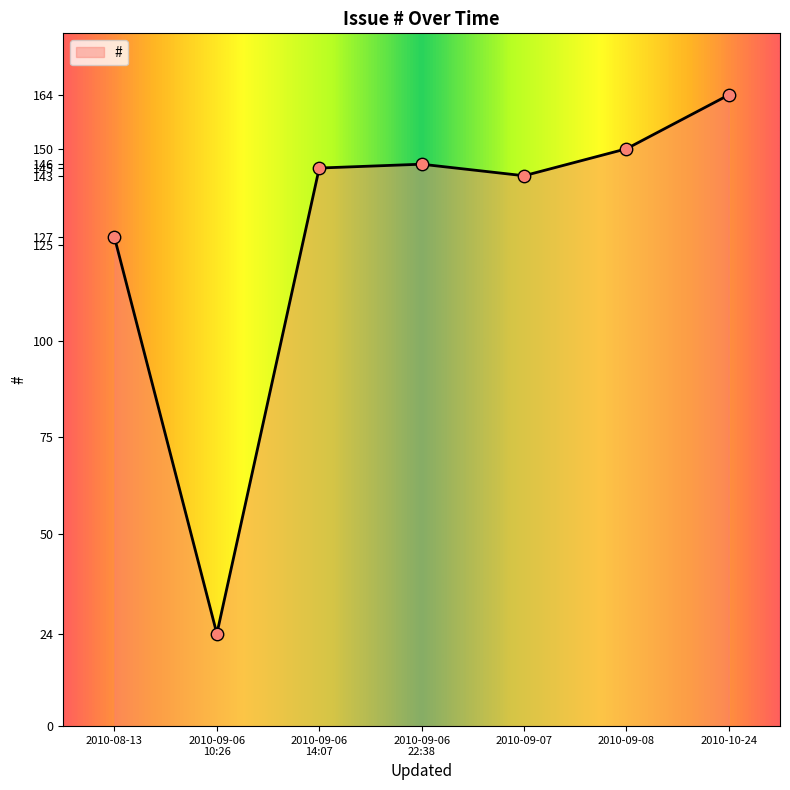

What is the change in value from 2010-08-13 to 2010-09-08?

+23